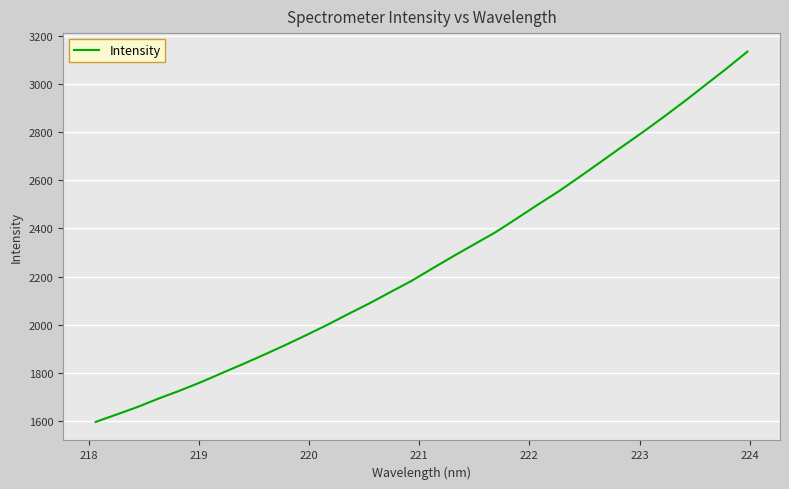

What is the difference between the maximum and minimum values?

1536.6